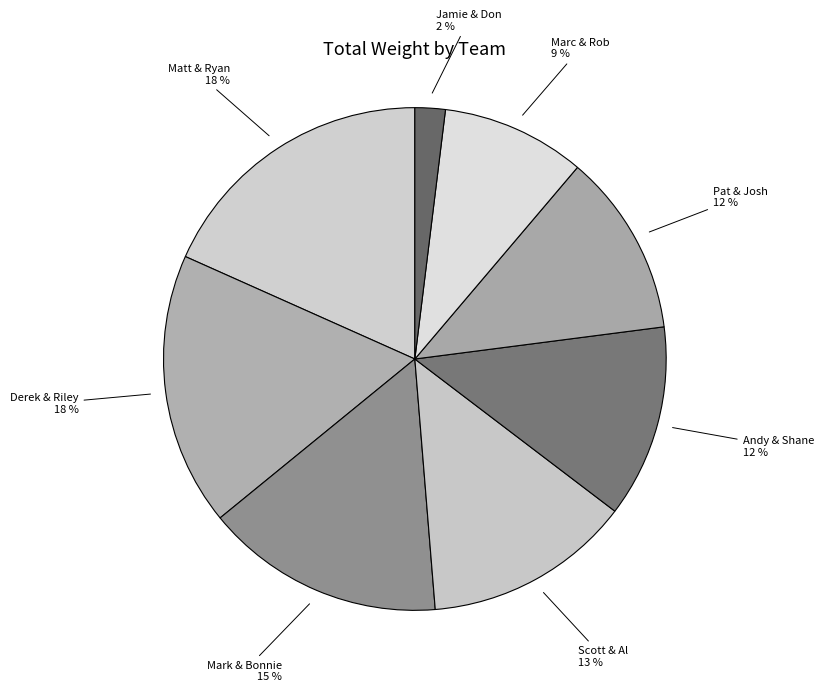

True or false: Pat & Josh accounts for 21% of the total.

False